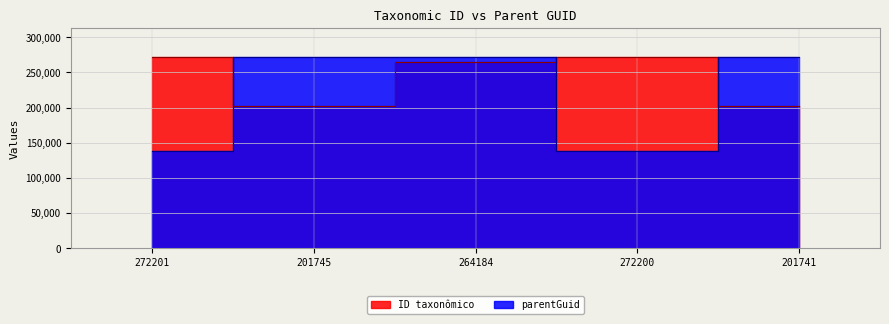

At 272200, list the series in order from largest to smallest.

ID taxonômico, parentGuid